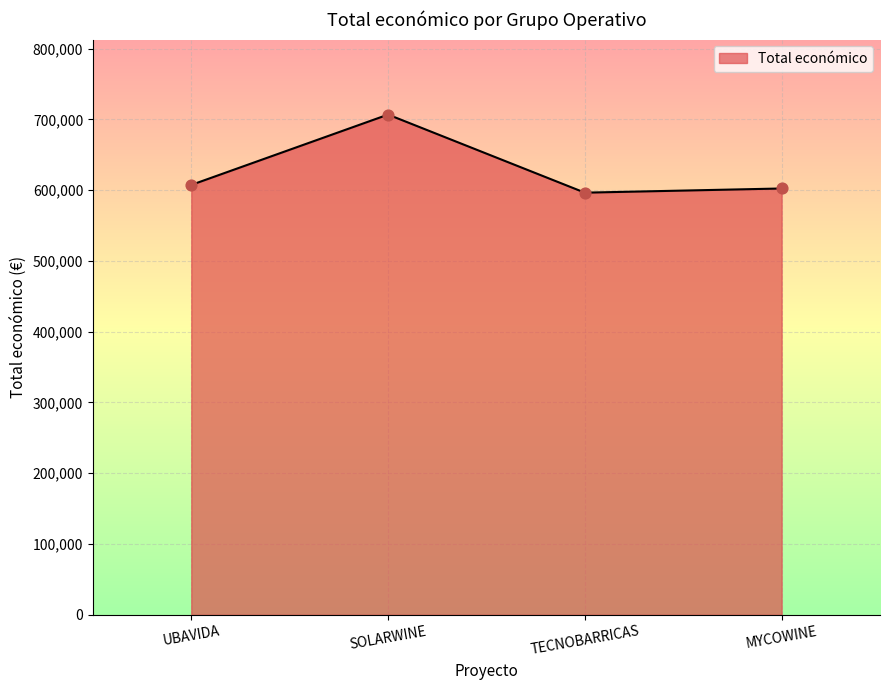

Which has a higher value, TECNOBARRICAS or SOLARWINE?

SOLARWINE